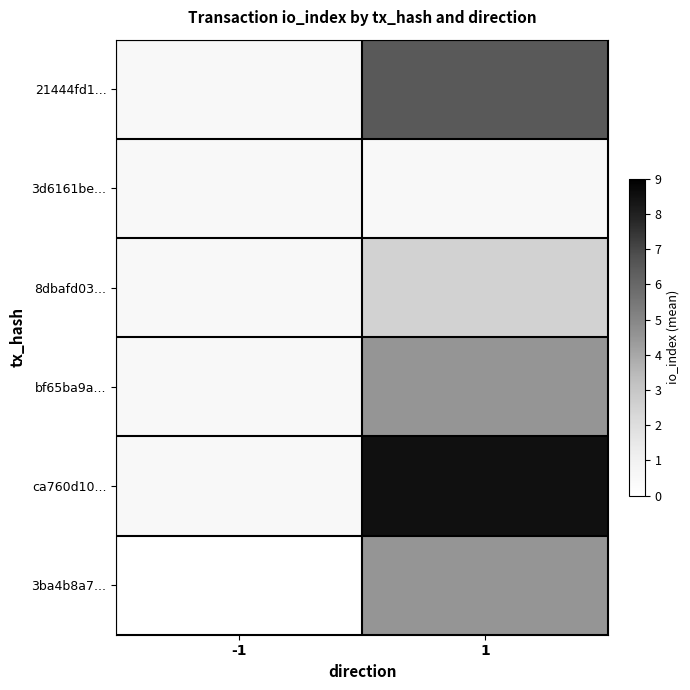

Reading right to left, list all the values displayed in this chart.

21444fd1...: 1=6.5	-1=0.5
3d6161be...: 1=0.5	-1=0.5
8dbafd03...: 1=2.5	-1=0.5
bf65ba9a...: 1=4.5	-1=0.5
ca760d10...: 1=8.5	-1=0.5
3ba4b8a7...: 1=4.5	-1=0.0